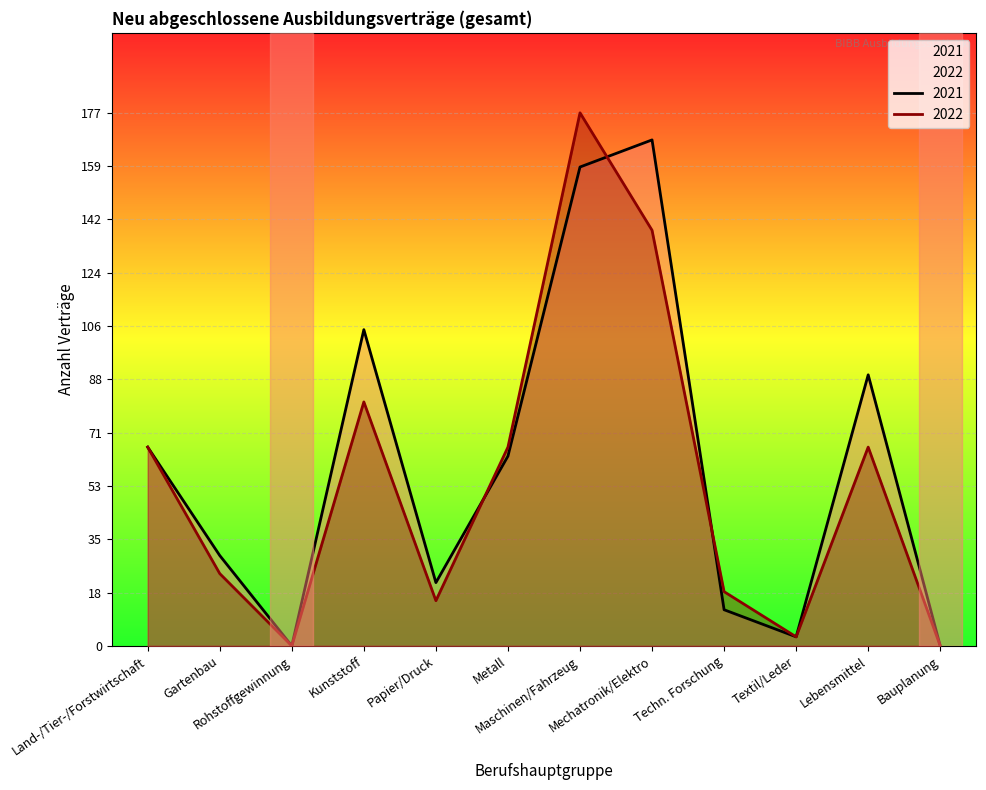

What is the difference between the highest and lowest values at Gartenbau?

6